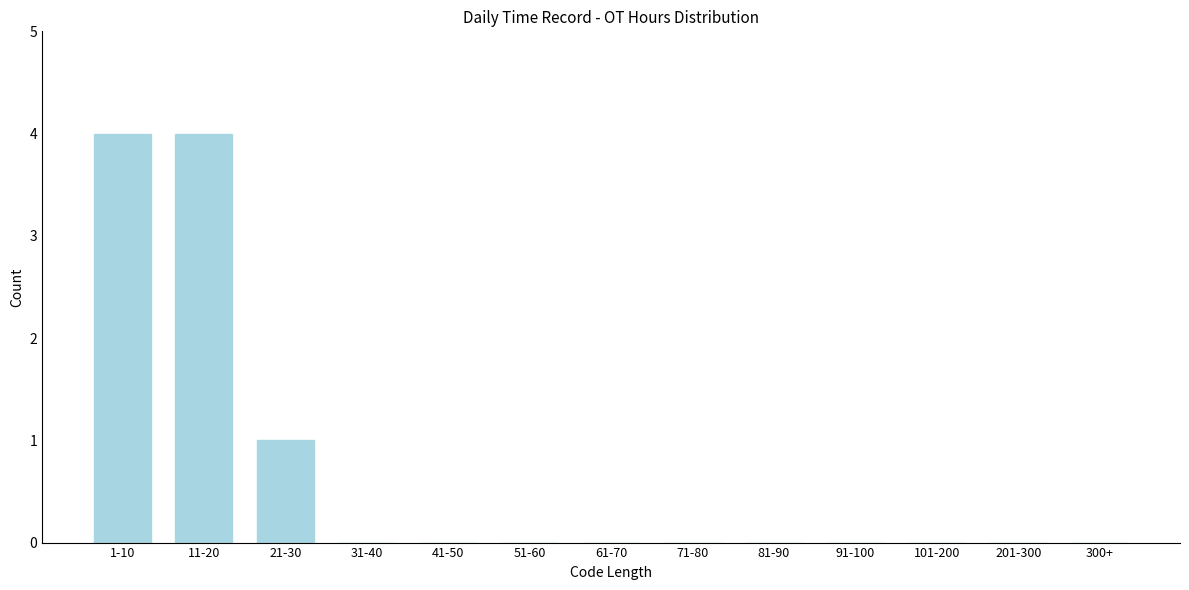

Reading right to left, what are all the values shown in this chart?

300+=0	201-300=0	101-200=0	91-100=0	81-90=0	71-80=0	61-70=0	51-60=0	41-50=0	31-40=0	21-30=1	11-20=4	1-10=4